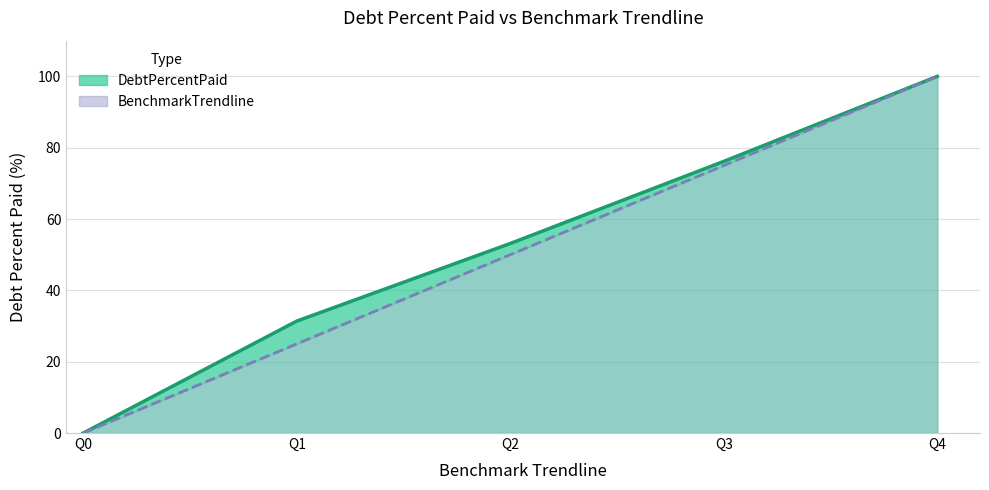

What is the greatest value displayed?

100.0